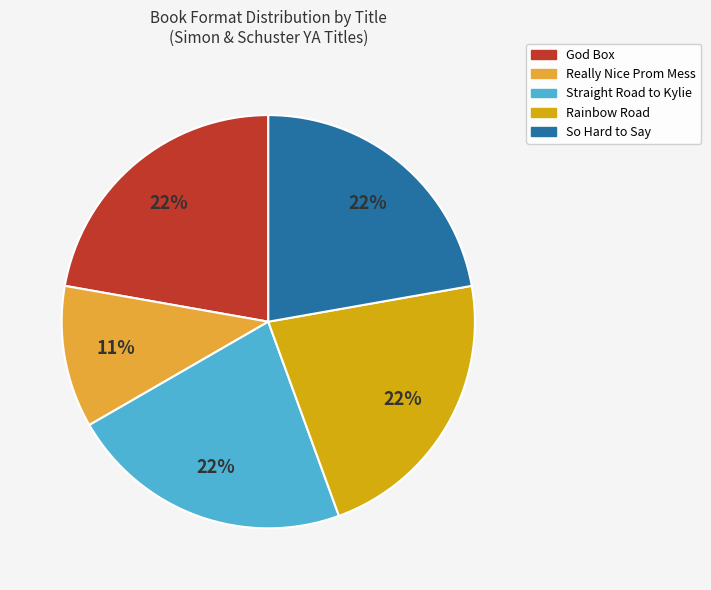

Is there any slice that represents more than half of the pie?

No